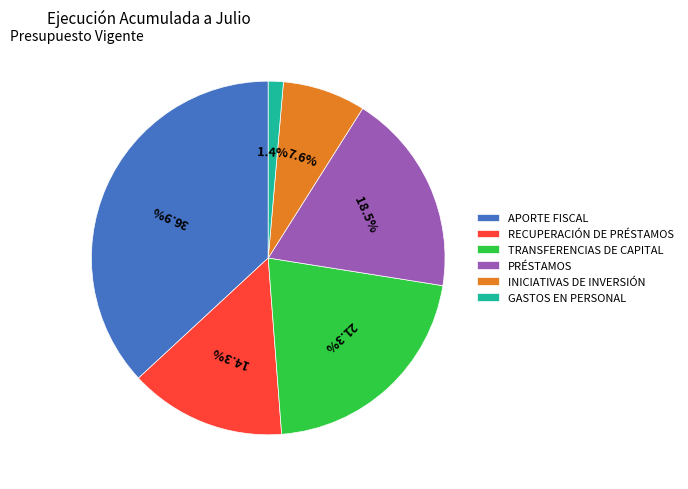

Rank the categories by value from highest to lowest.

APORTE FISCAL, TRANSFERENCIAS DE CAPITAL, PRÉSTAMOS, RECUPERACIÓN DE PRÉSTAMOS, INICIATIVAS DE INVERSIÓN, GASTOS EN PERSONAL